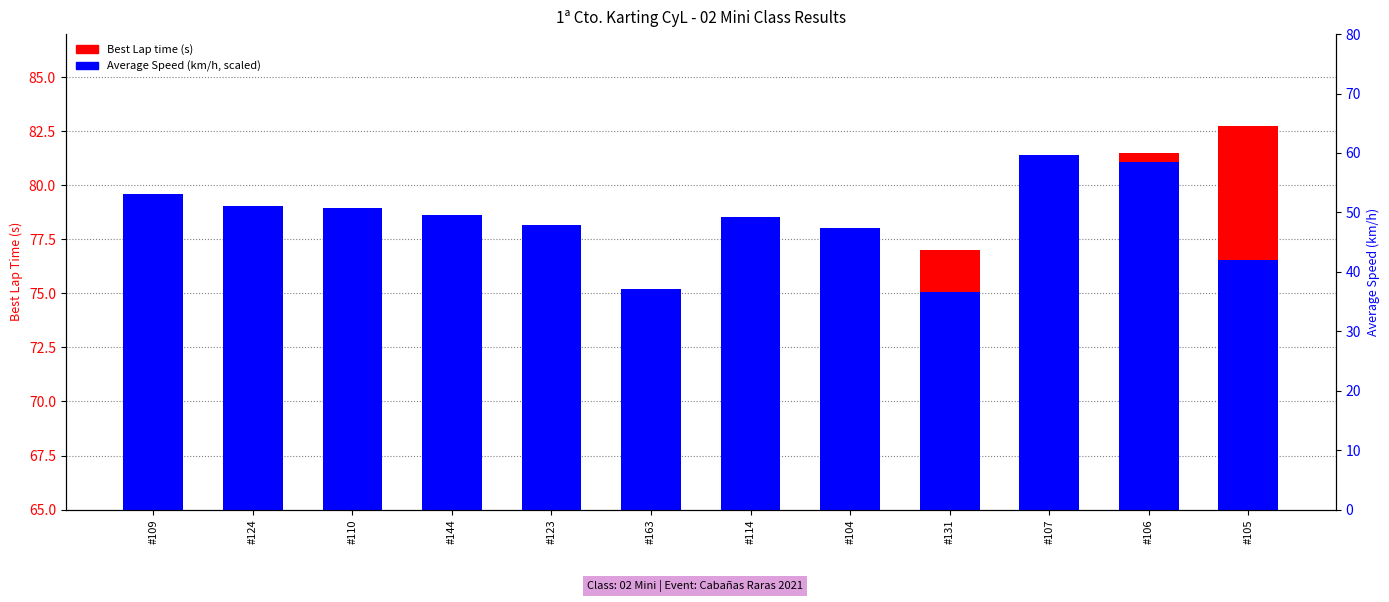

How many distinct data groups are displayed?

2